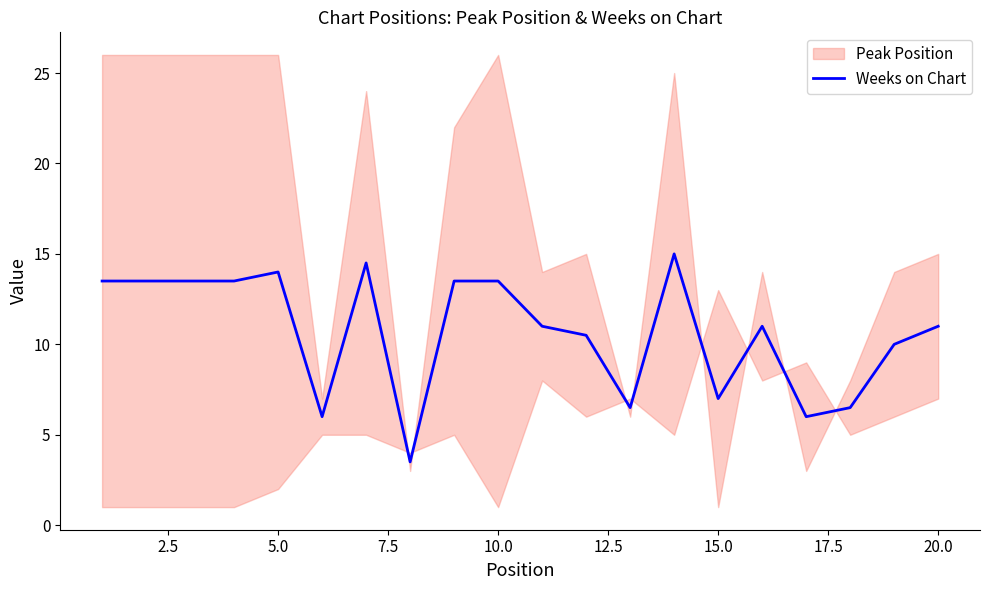

The value of Weeks on Chart at 15.0 is 7.0. True or false?

True